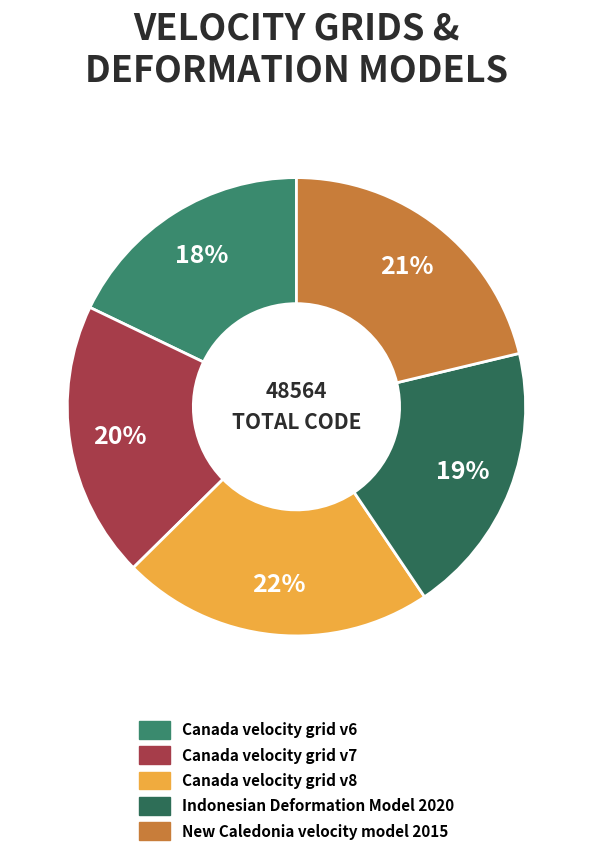

True or false: Canada velocity grid v6 accounts for 12% of the total.

False